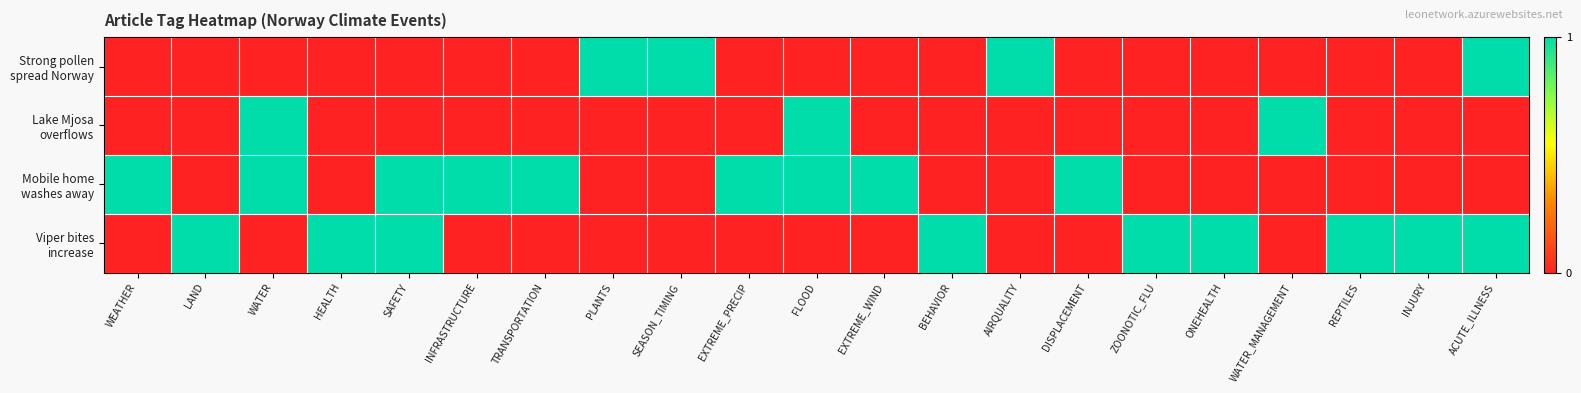

Between PLANTS and LAND, which is larger?

PLANTS